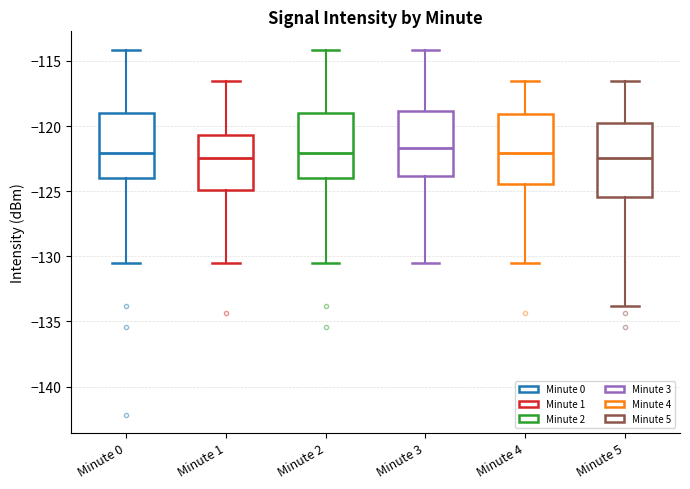

Where does the upper whisker of the box for Minute 0 end on the y-axis? The values are not printed on the chart, so give them approximately, as read against the axis.

-114.0